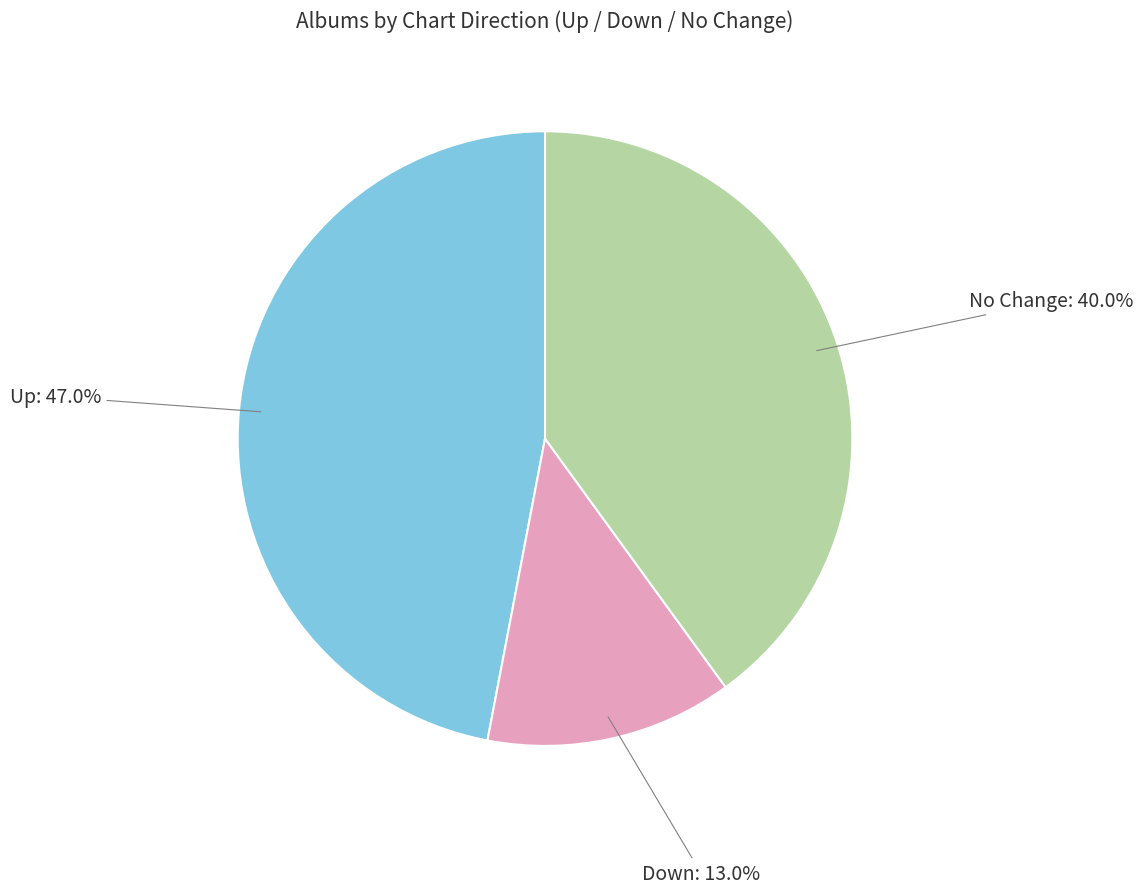

Does any single category account for the majority?

No